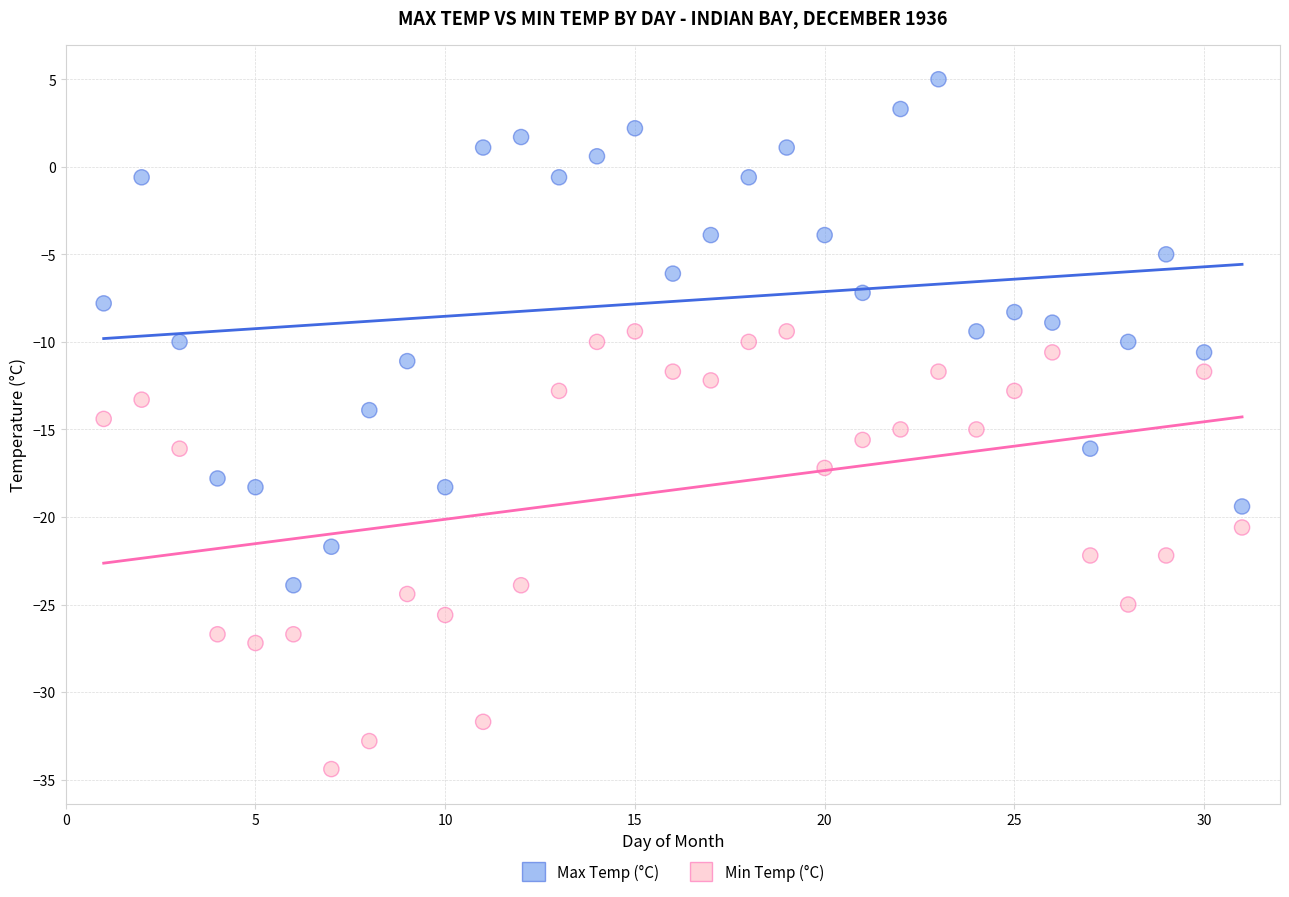

Across all data points, what is the range of X values (max minus min)?

30.0